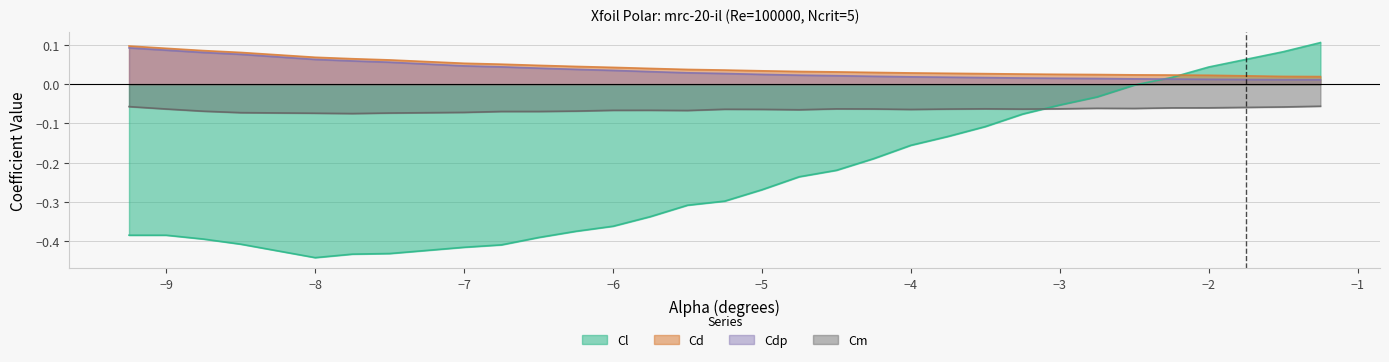

Is the value of Cl at −6 greater than the value of Cd at −8?

No